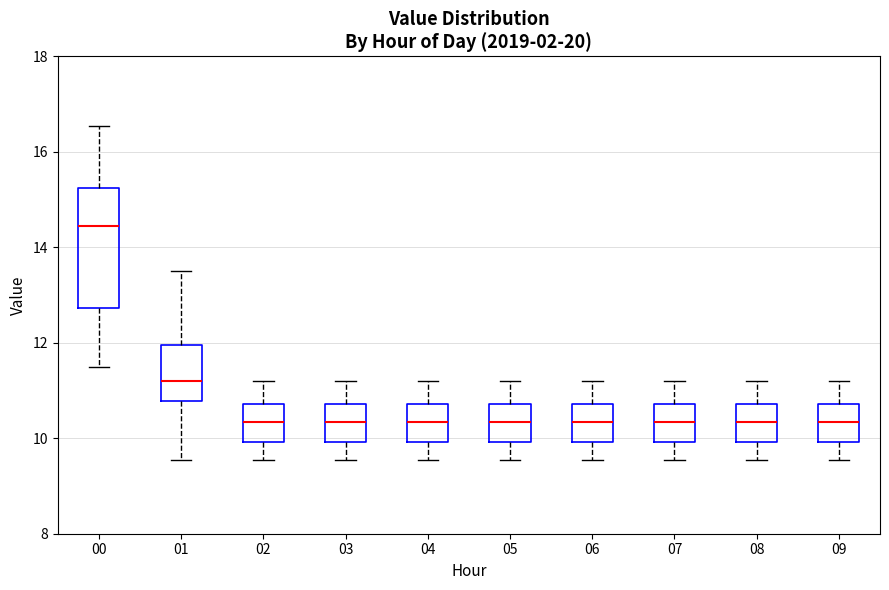

Where is the lower edge of the box at x = 07 on the y-axis? The values are not printed on the chart, so give them approximately, as read against the axis.

10.0